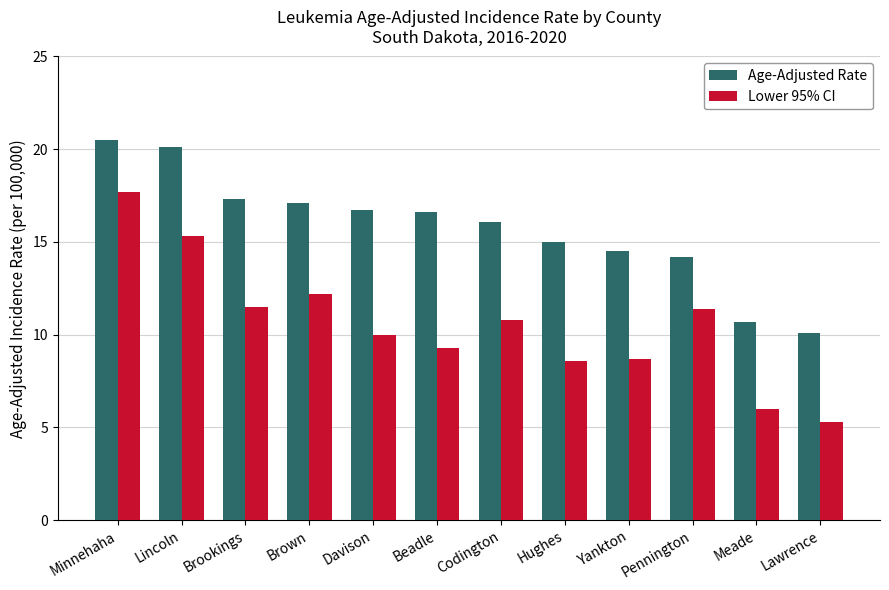

Which label corresponds to the smallest value in the chart?

Lawrence